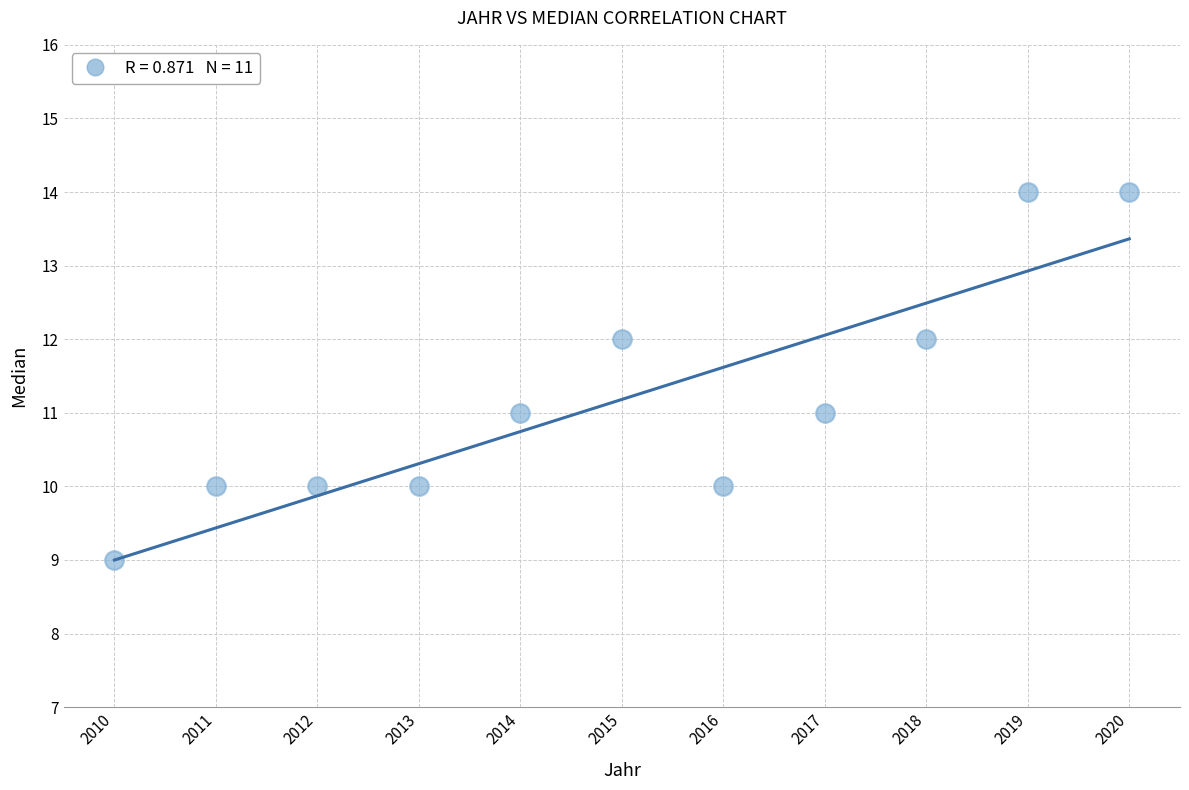

What is the average Y value?

11